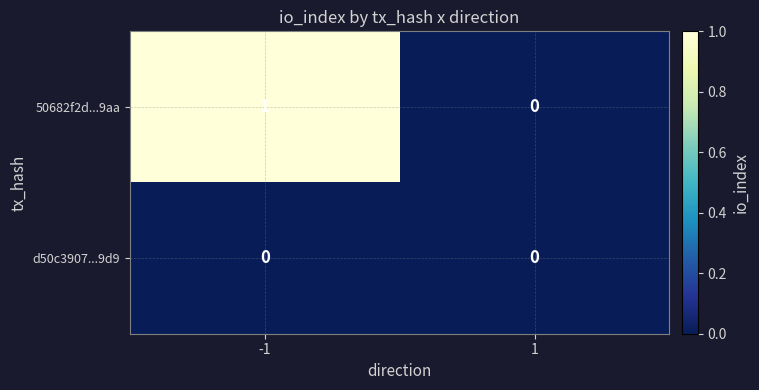

Rank the series by their average value, from lowest to highest.

d50c3907...9d9, 50682f2d...9aa